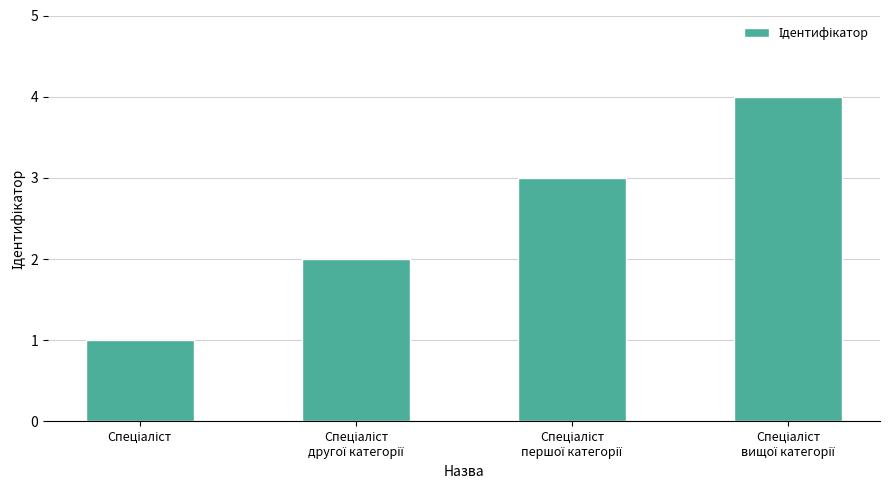

What is the sum of all values?

10